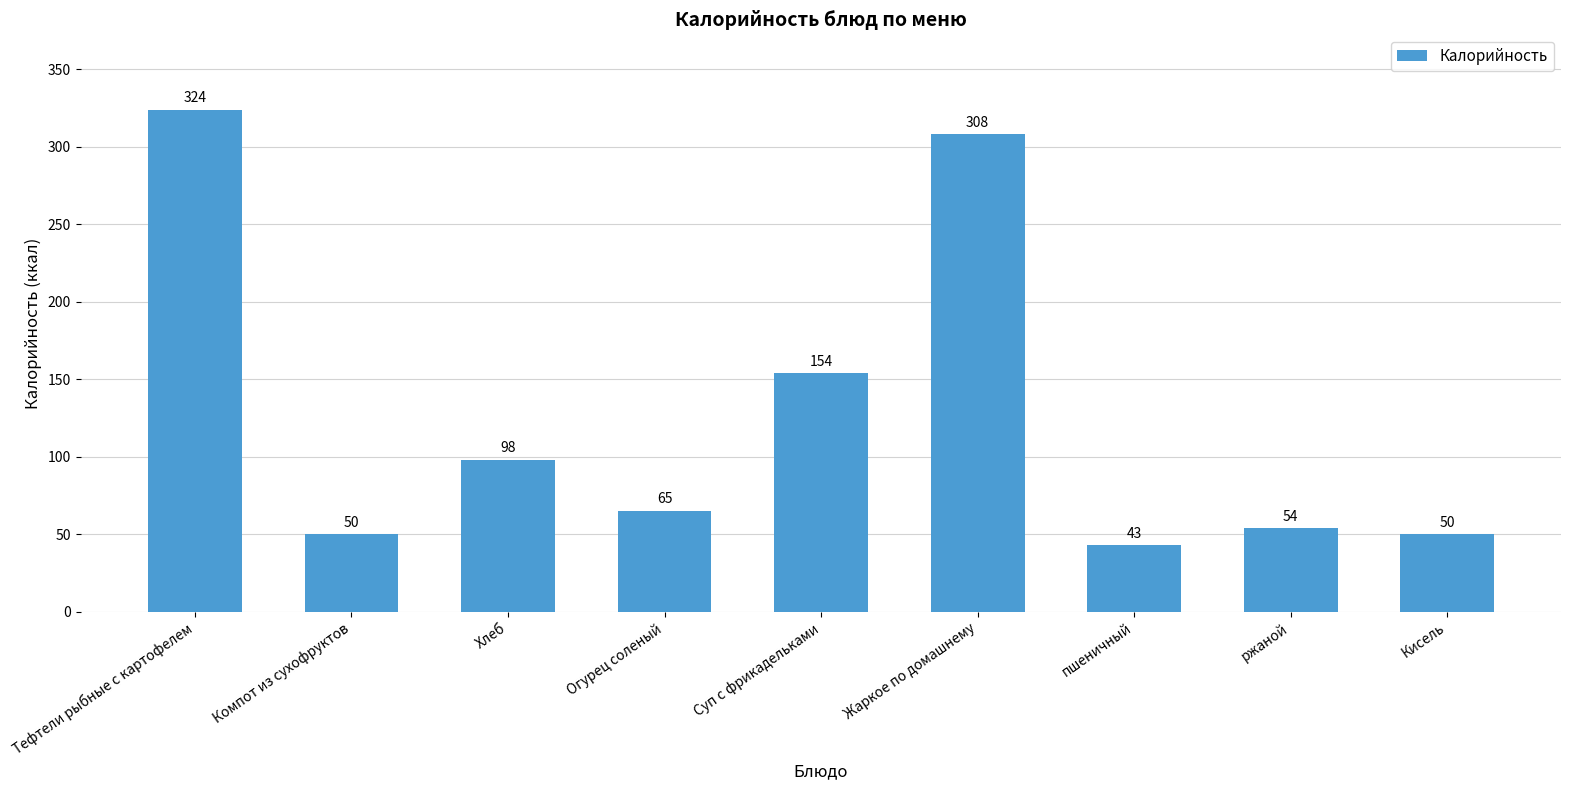

Reading right to left, transcribe all the data shown in this chart.

50	54	43	308	154	65	98	50	324